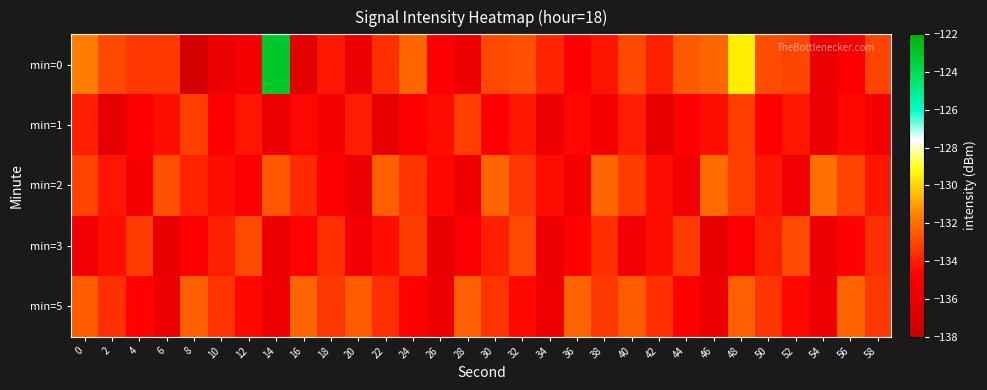

At which category does the chart reach its peak across all series?

14